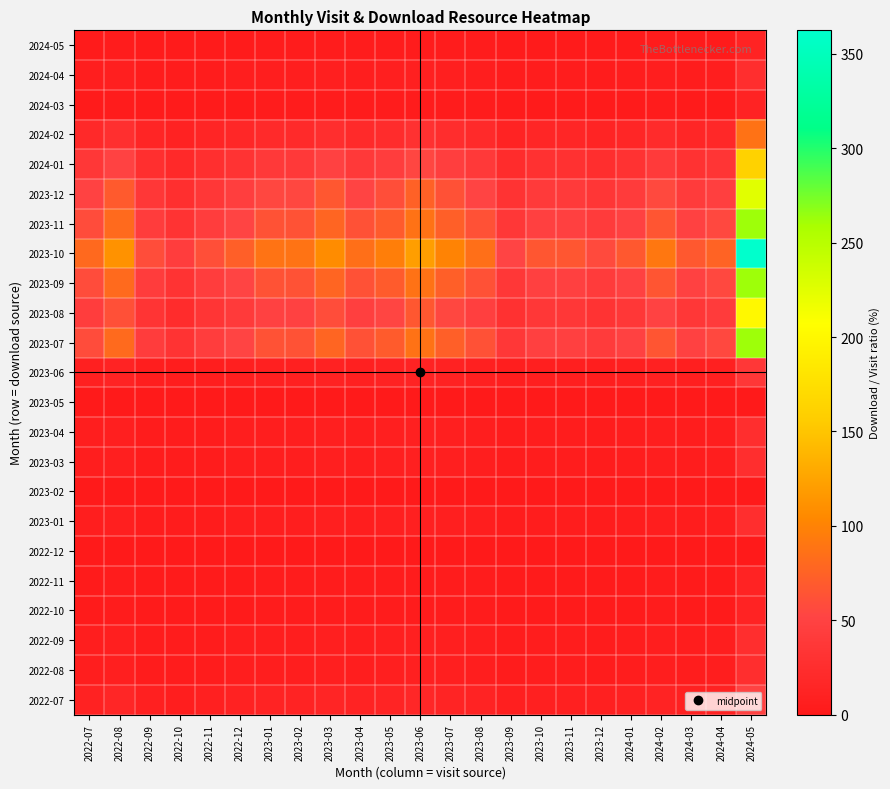

How many series are shown in this chart?

23